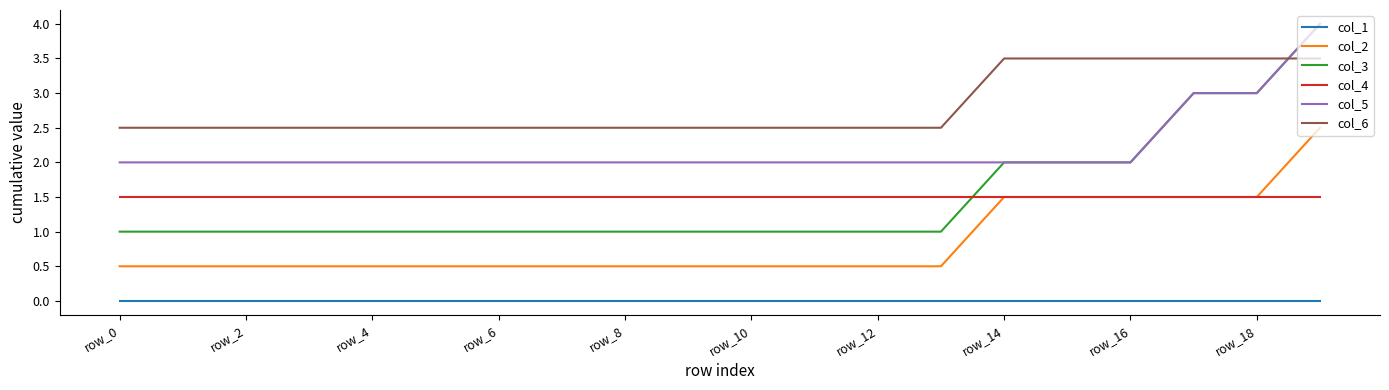

Which series has the largest total across all categories?

col_6